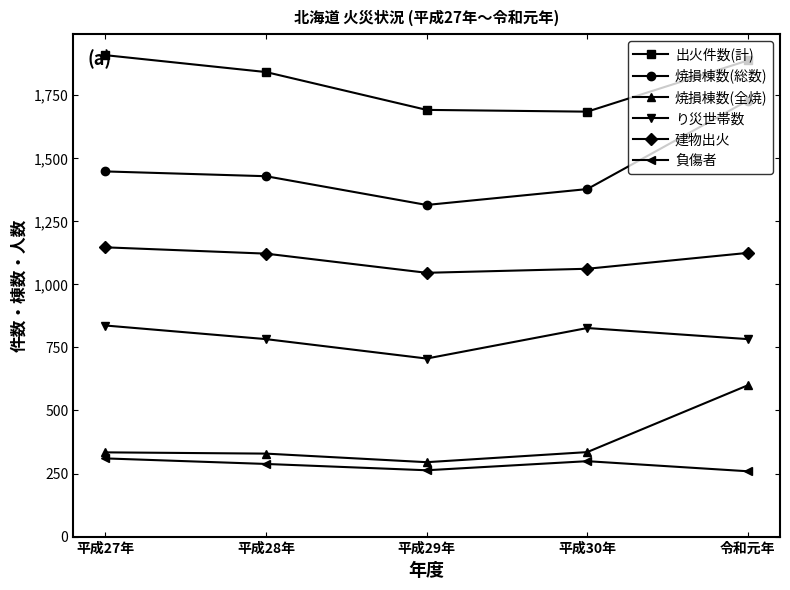

Between 平成30年 and 令和元年, which series saw the biggest shift?

焼損棟数(総数)